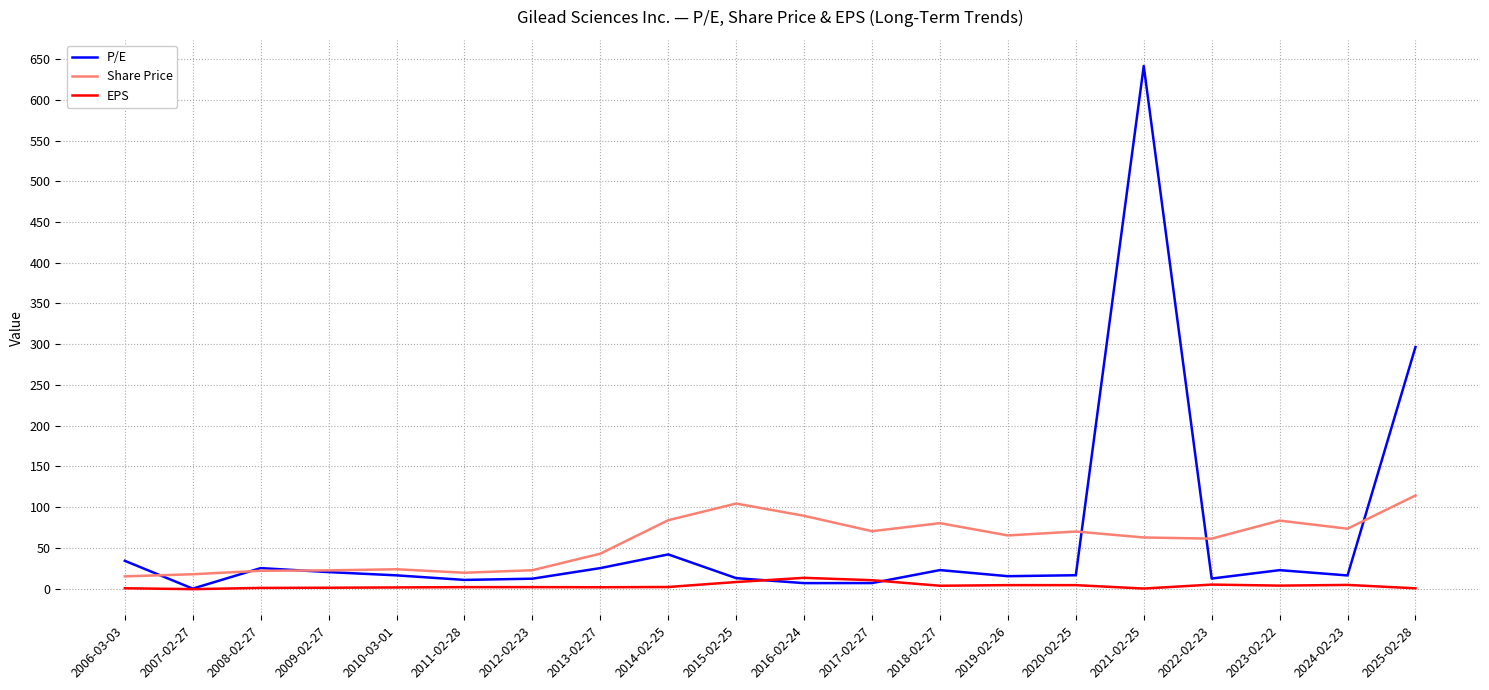

Which series has the largest range (max minus min)?

P/E